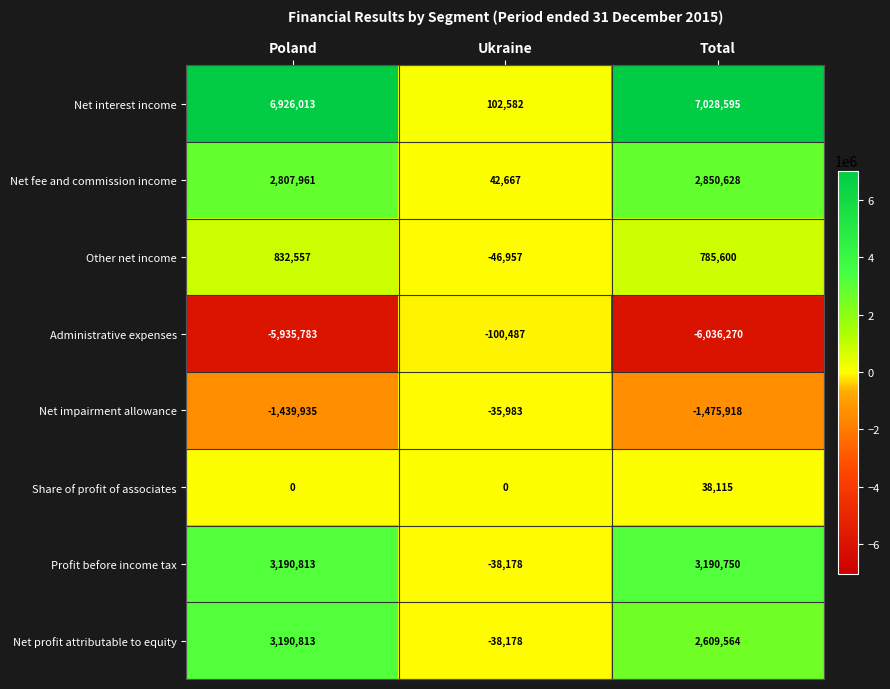

Which series has the largest total across all categories?

Net interest income